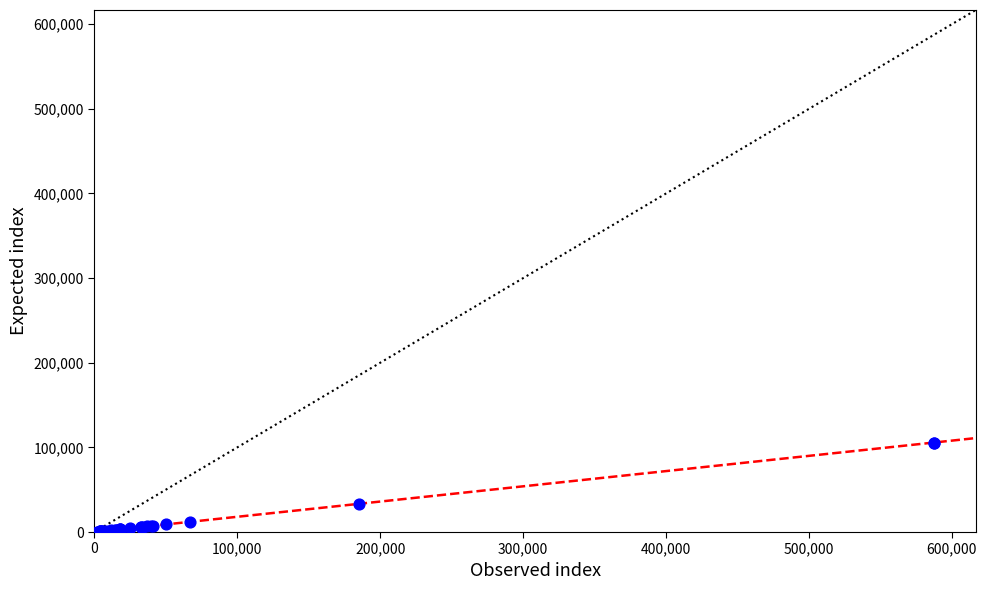

What Y value in the scatter plot is closest to 53062?

33309.5